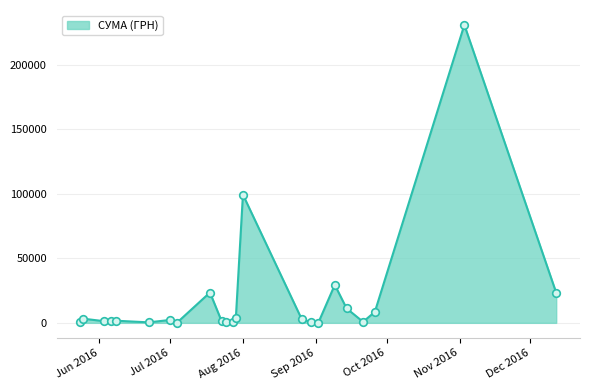

What is the greatest value displayed?

230842.2